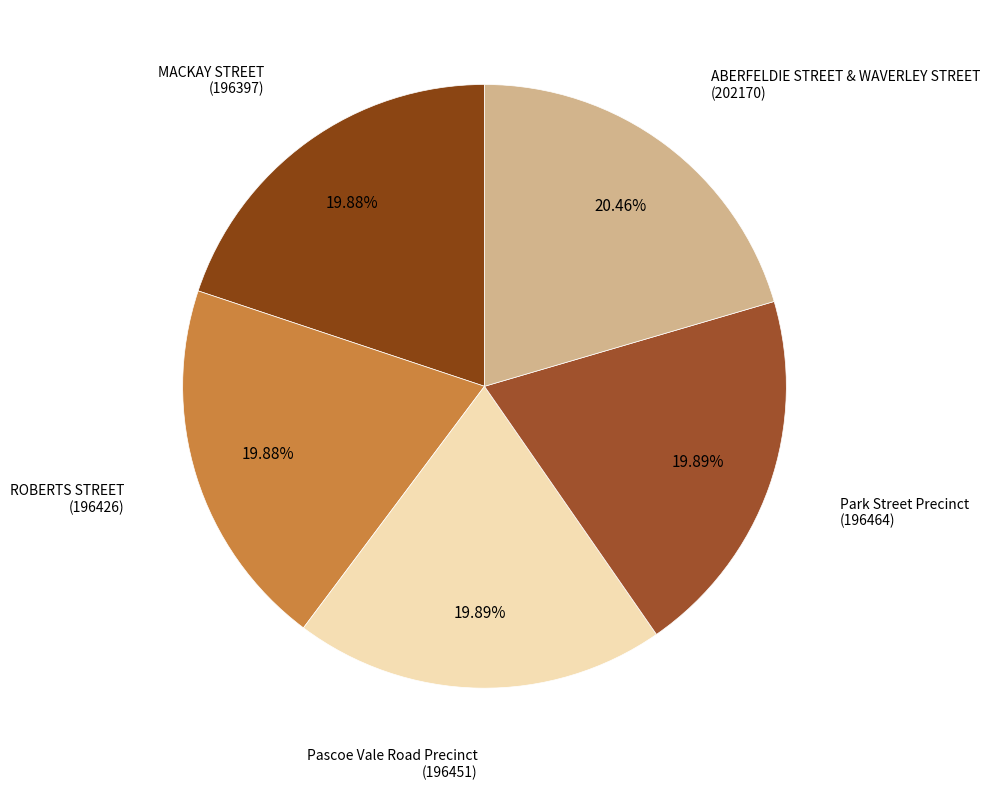

How many segments does this pie chart have?

5